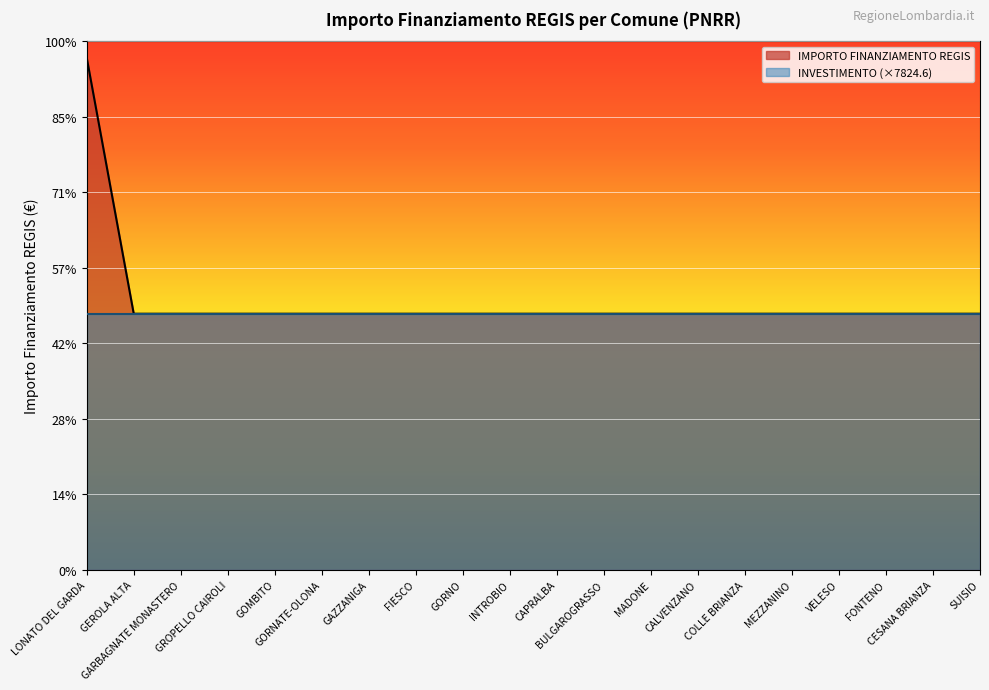

List the labels in order of value, smallest first.

GEROLA ALTA, GARBAGNATE MONASTERO, GROPELLO CAIROLI, GOMBITO, GORNATE-OLONA, GAZZANIGA, FIESCO, GORNO, INTROBIO, CAPRALBA, BULGAROGRASSO, MADONE, CALVENZANO, COLLE BRIANZA, MEZZANINO, VELESO, FONTENO, CESANA BRIANZA, SUISIO, LONATO DEL GARDA